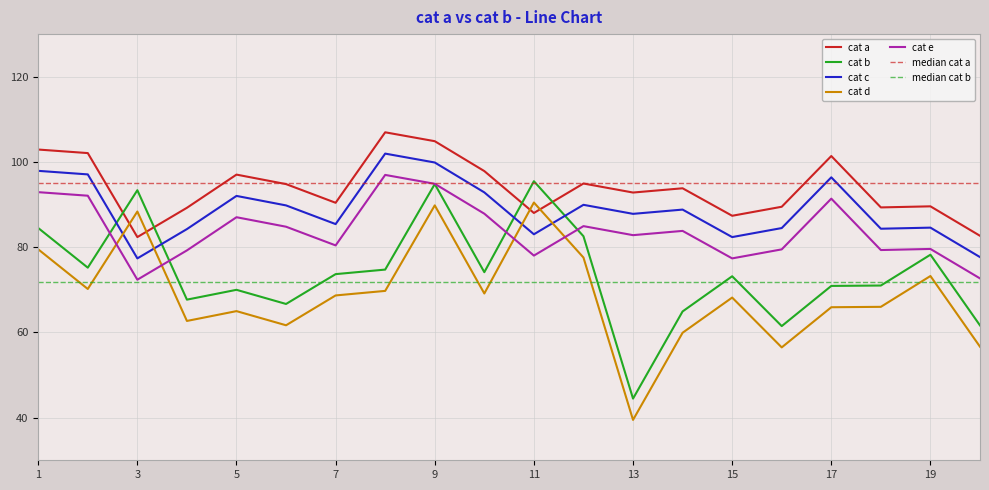

Rank the series by their maximum value, from highest to lowest.

cat a, cat c, cat e, cat b, cat d